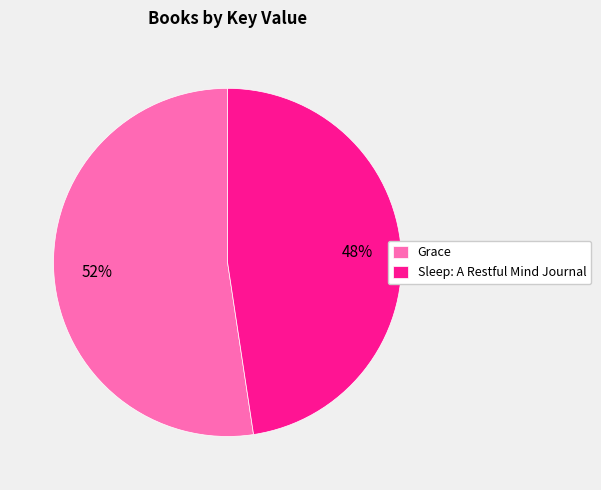

Count the number of slices in the pie.

2